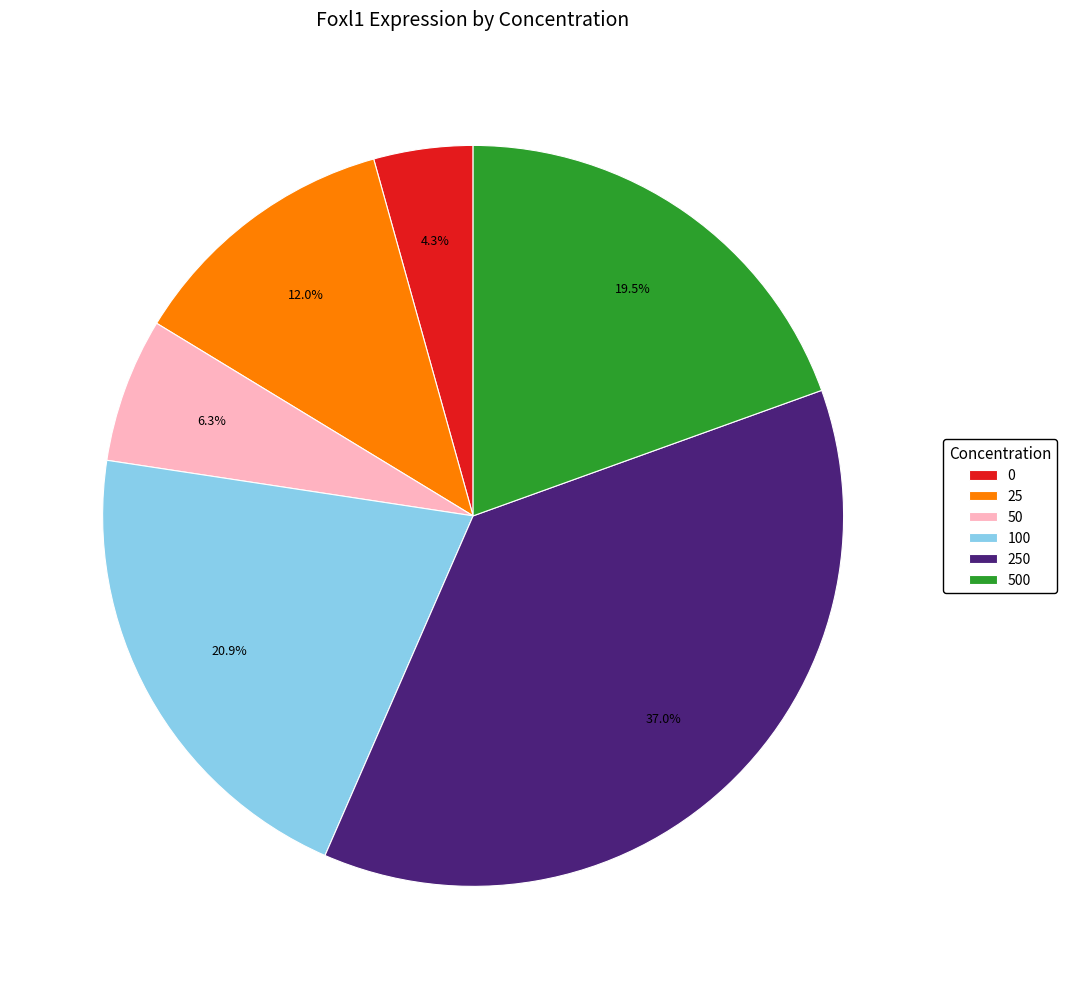

Does any single category account for the majority?

No